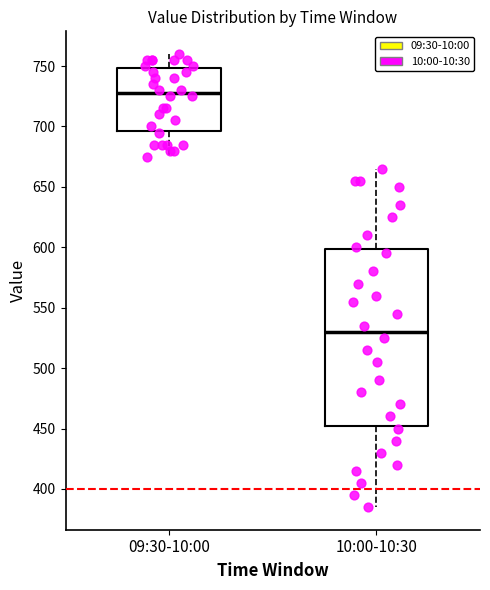

Reading left to right, transcribe this box plot: for each box, give where its median line is, the range the box spans, and where its two whiskers end, as read against the y-axis. The values are not printed on the chart, so give them approximately, as read against the axis.

09:30-10:00: median 730, box 695 to 750, whiskers 675 to 760
10:00-10:30: median 530, box 455 to 600, whiskers 385 to 665